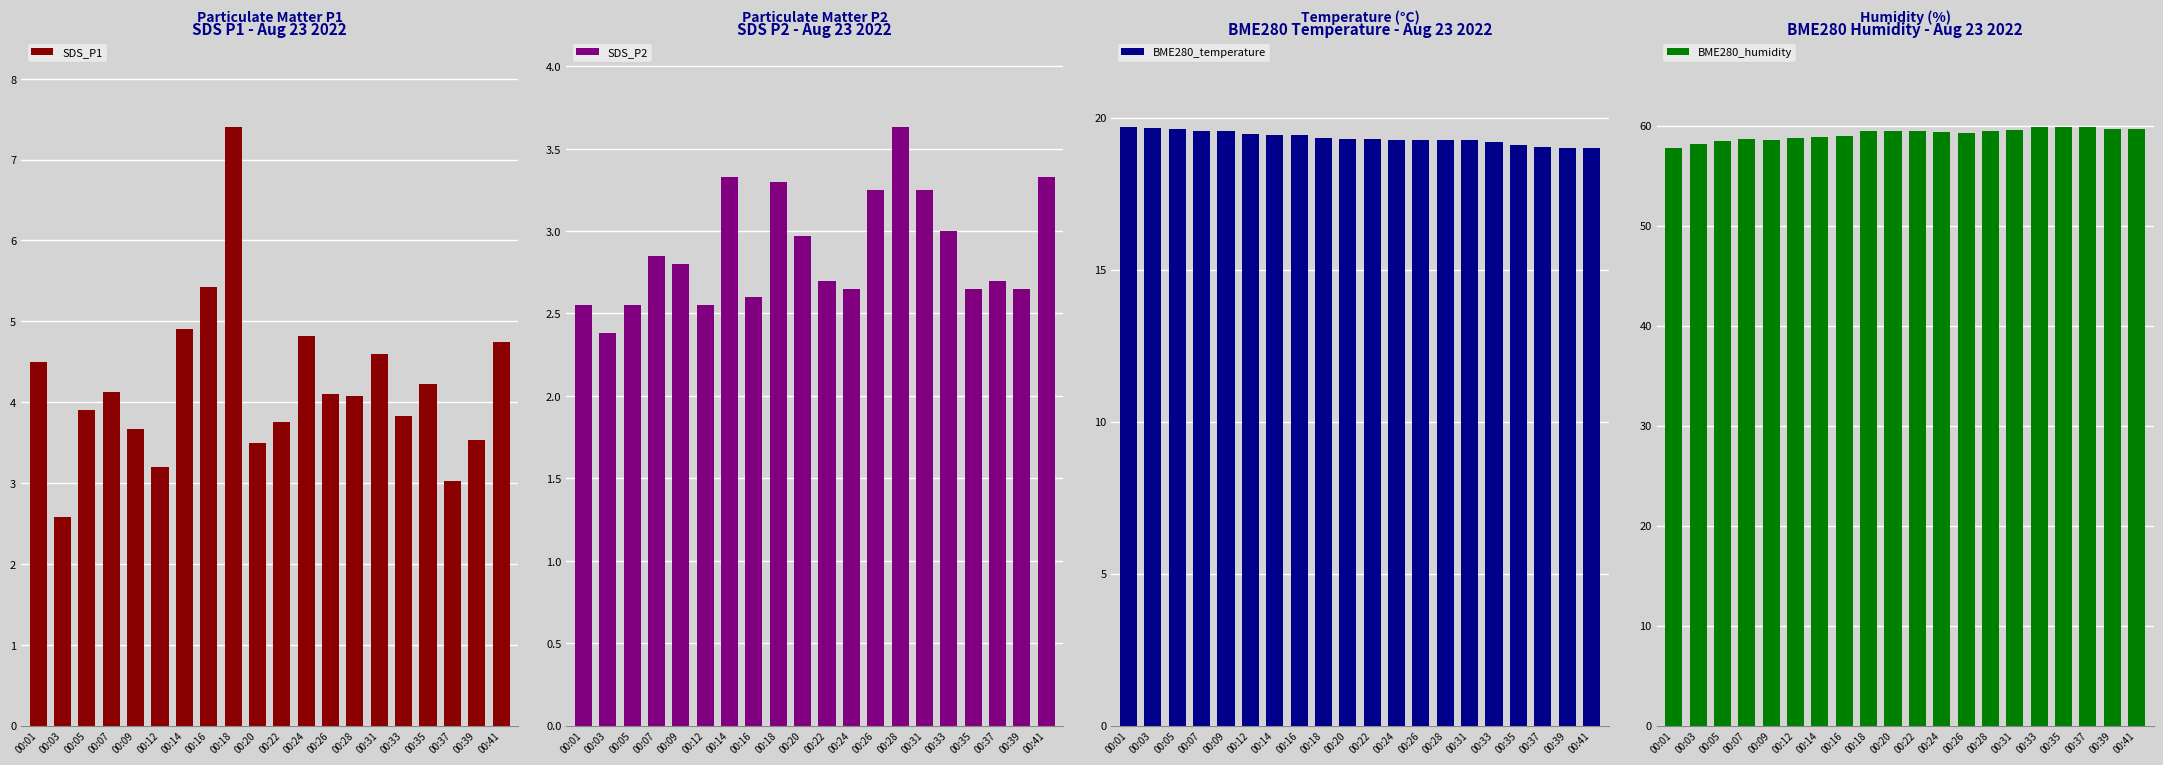

Between 00:07 and 00:18, which series saw the biggest shift?

SDS_P1